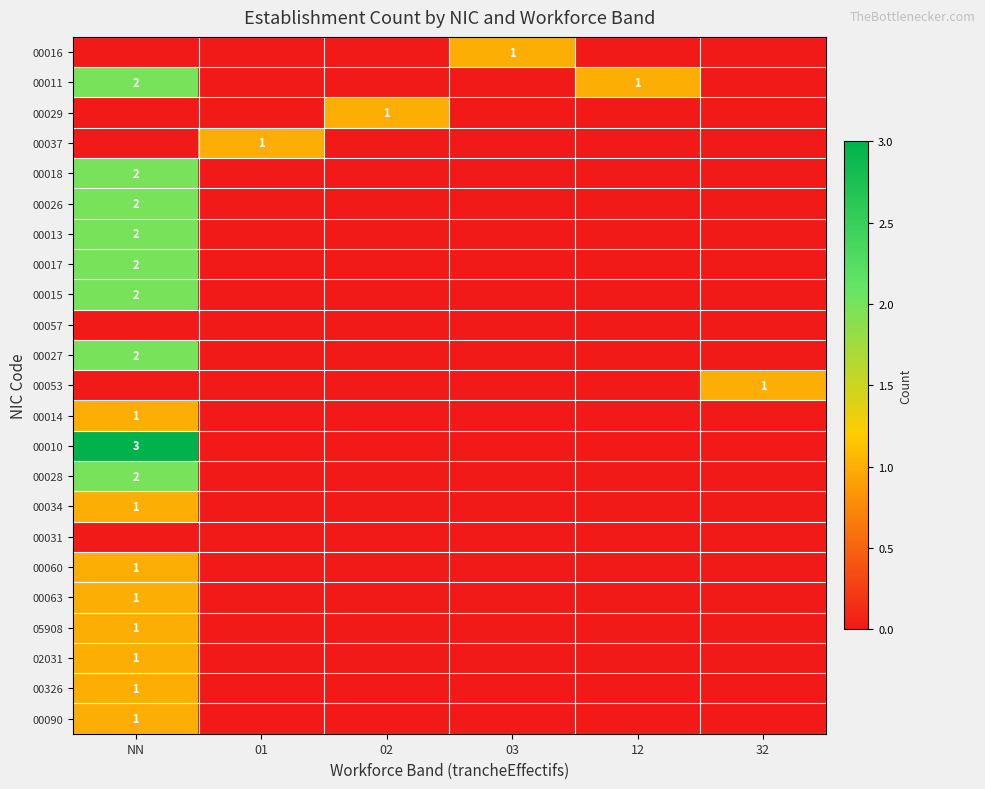

What is the difference between the 00016 values at 03 and NN?

1